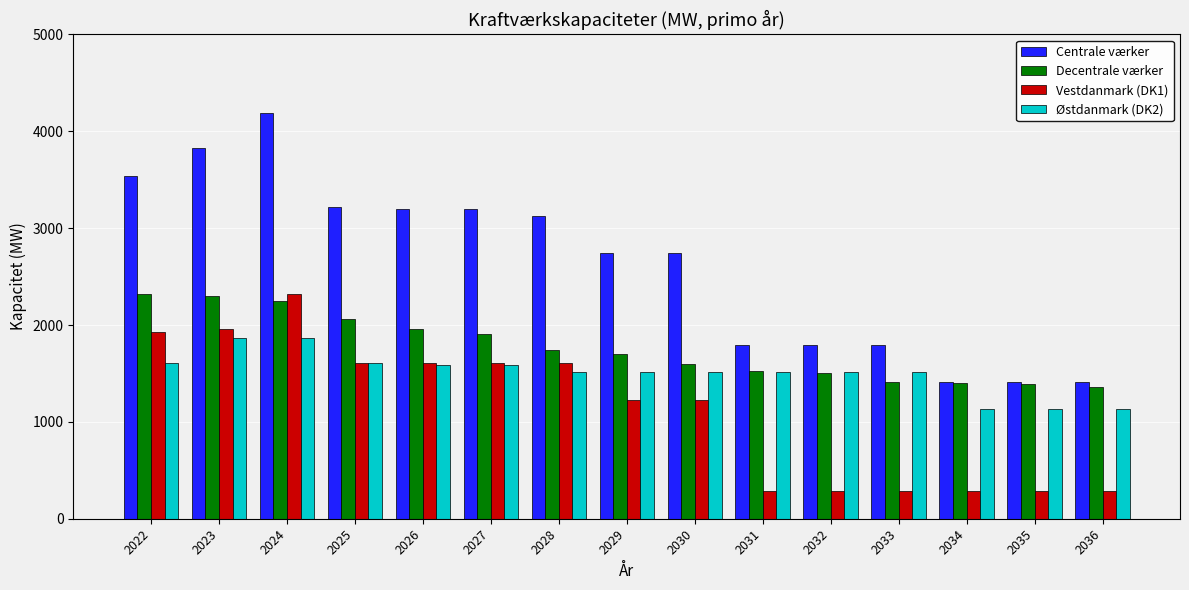

How many categories are shown in the chart?

15